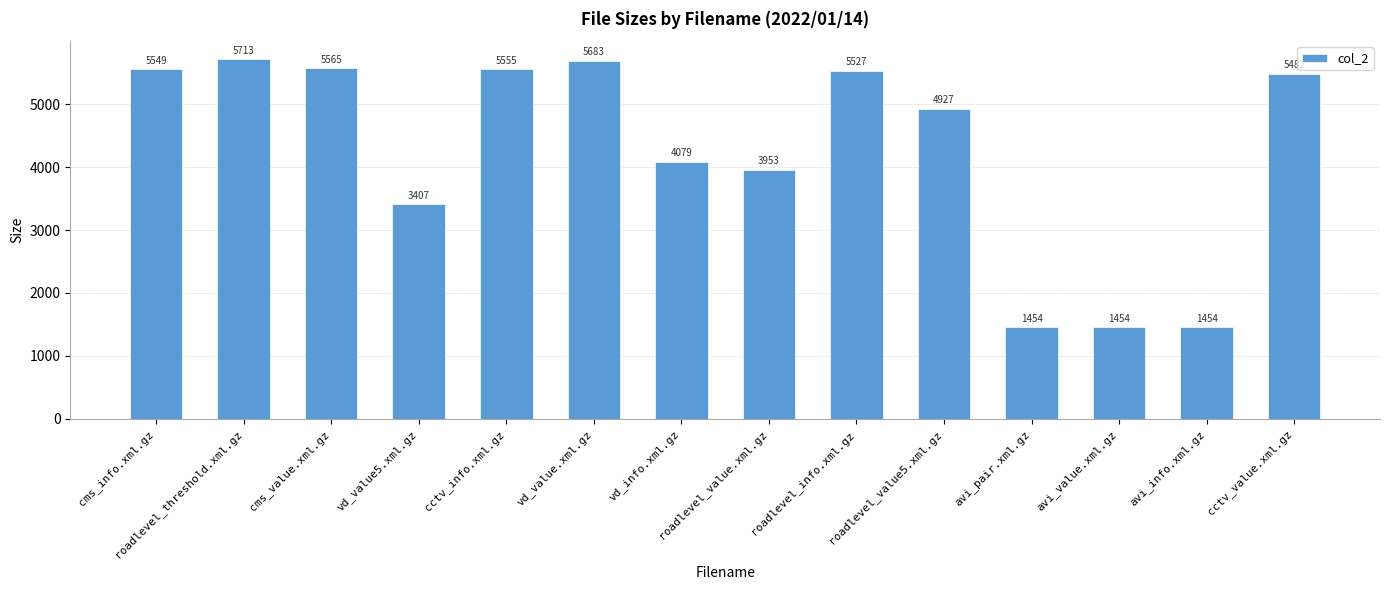

What is the change in value from cctv_info.xml.gz to vd_info.xml.gz?

-1476